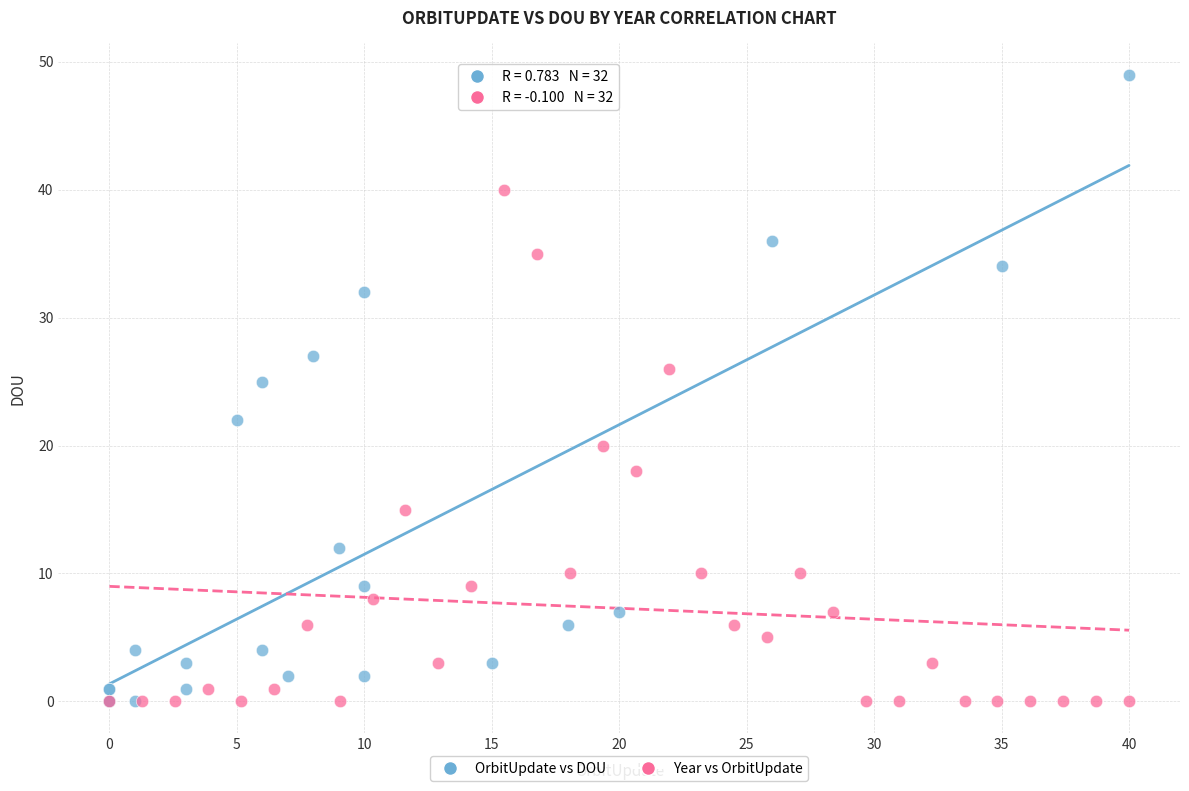

Which series contains the highest Y value?

OrbitUpdate vs DOU